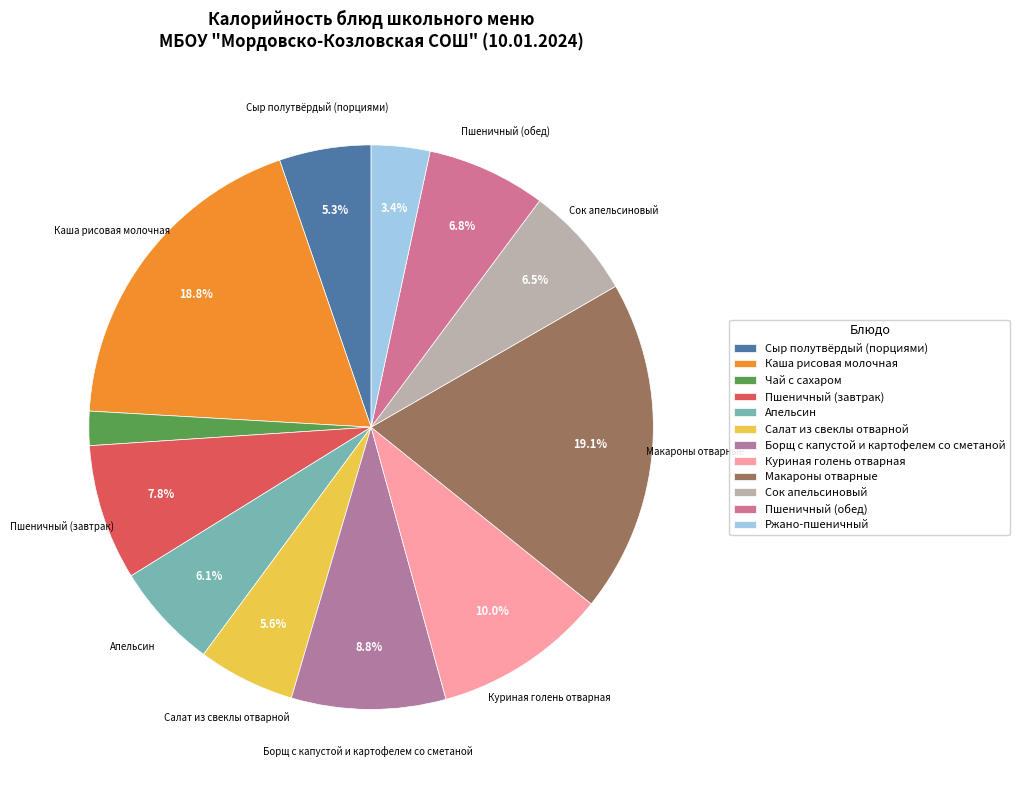

To the nearest percent, what is the difference between the largest and smallest slice percentages?

17%